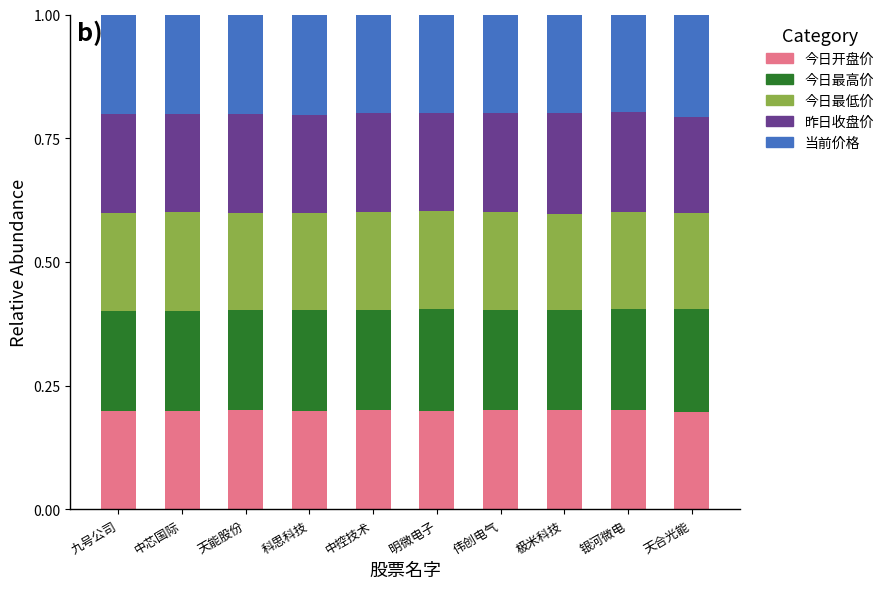

The 今日开盘价 series shows 0.2 at 天合光能. True or false?

True